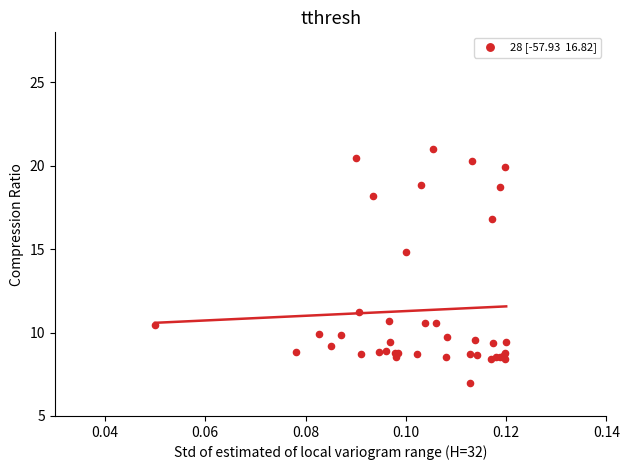

What Y value in the scatter plot is closest to 14?

14.9